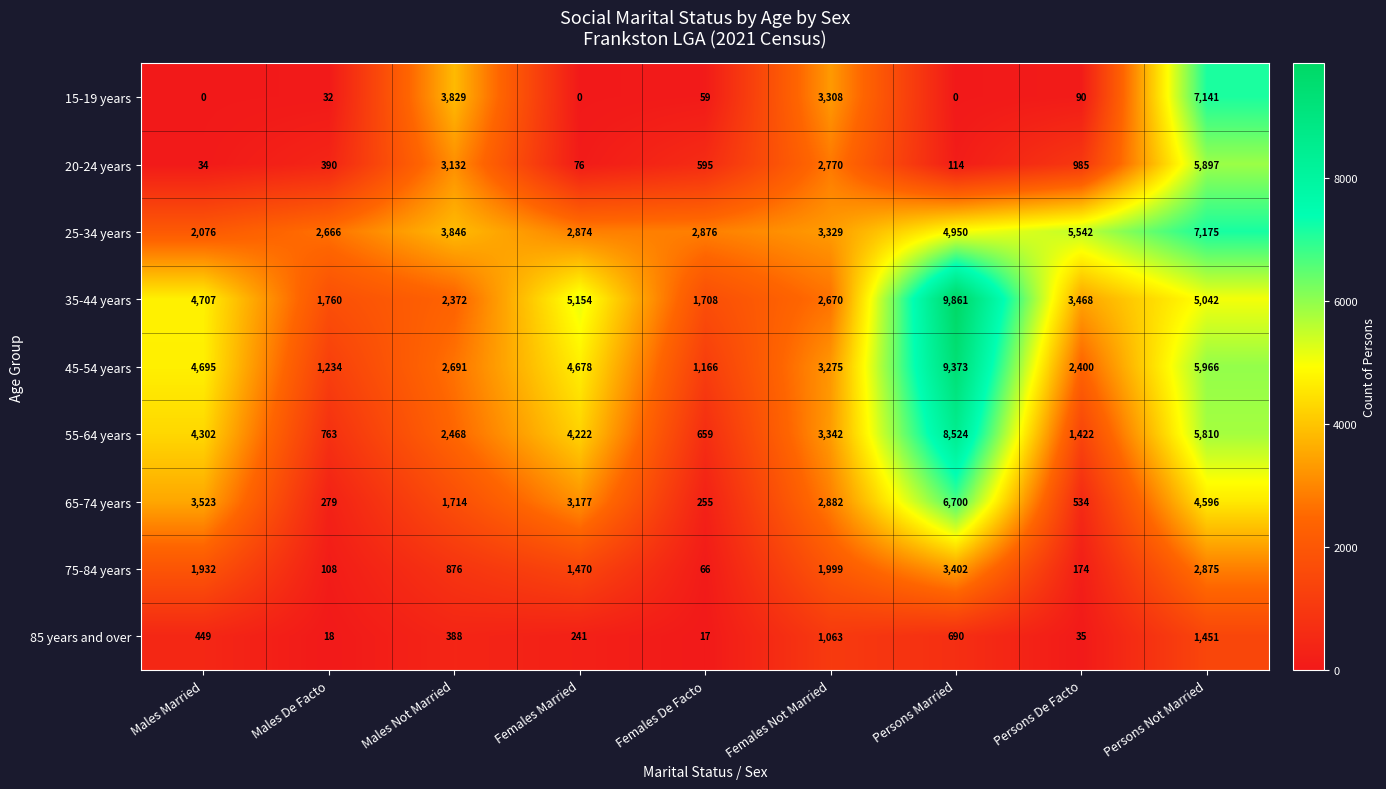

Rank the series at Males De Facto from lowest to highest value.

85 years and over, 15-19 years, 75-84 years, 65-74 years, 20-24 years, 55-64 years, 45-54 years, 35-44 years, 25-34 years